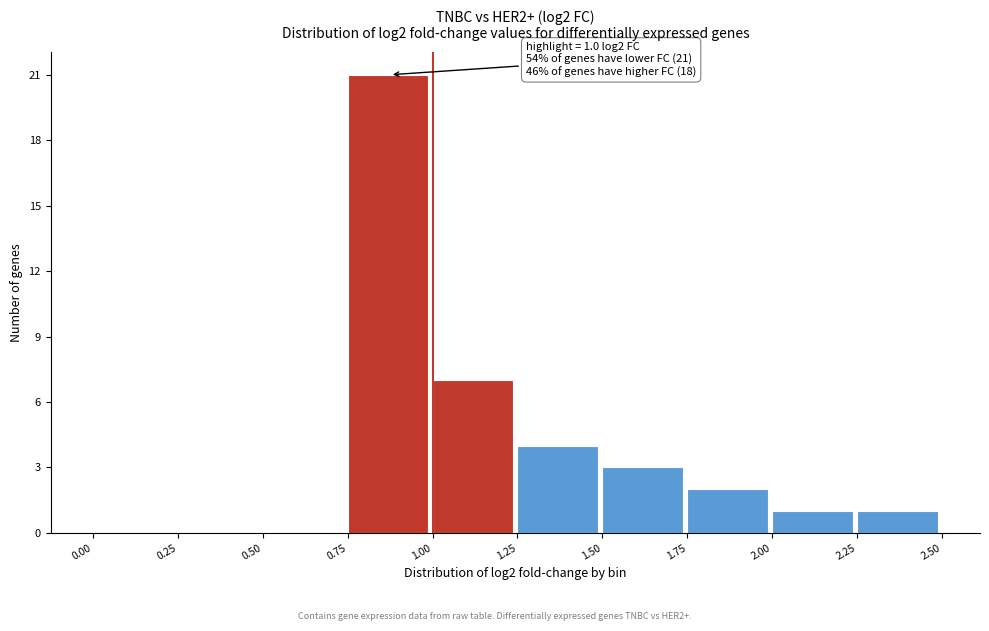

Over which range of the x-axis is the bar tallest?

0.75 to 1.00